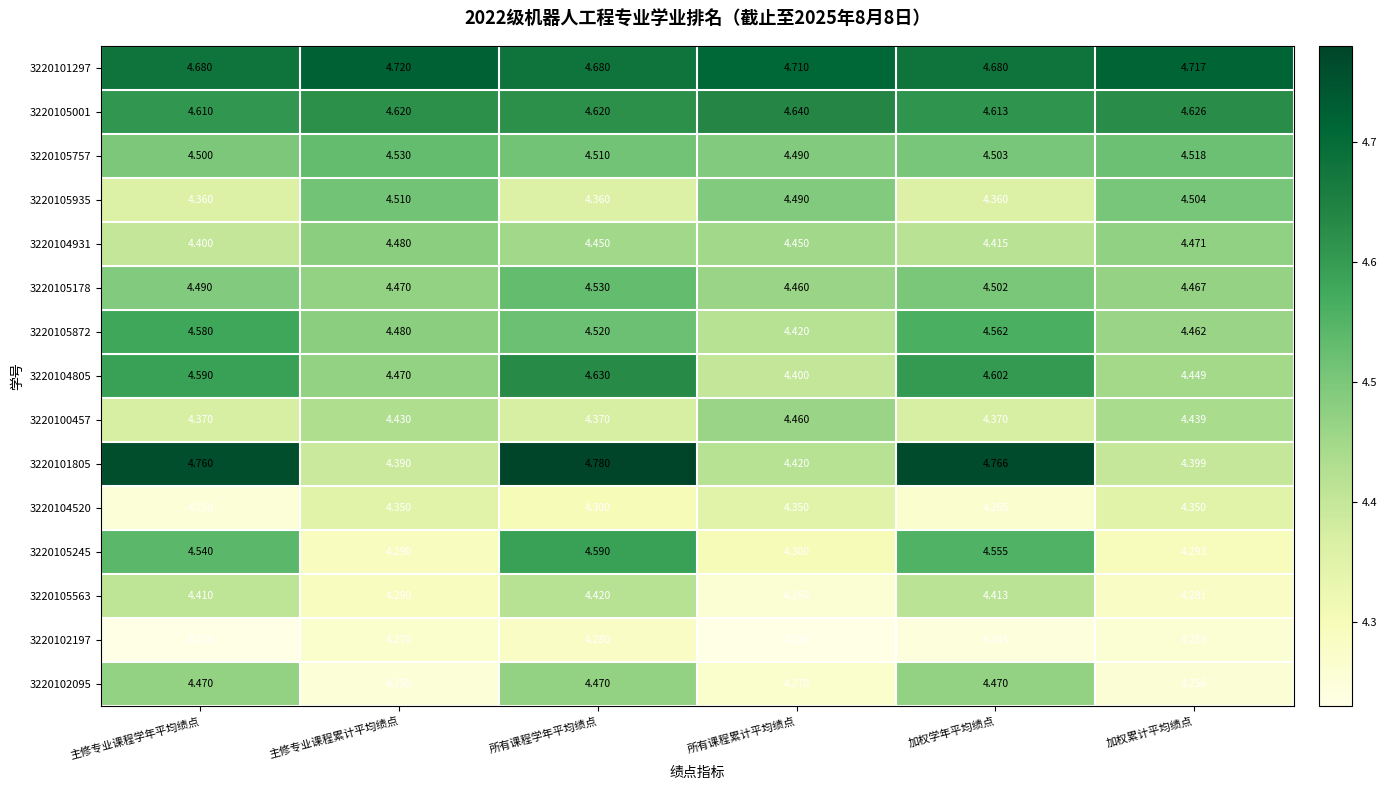

Which category has the highest value in the 3220100457 series?

所有课程累计平均绩点